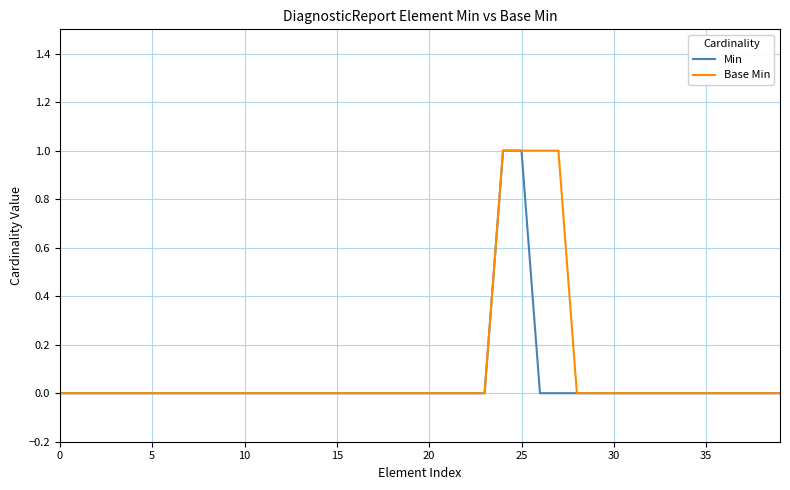

What is the difference between the second highest and second lowest values in the Base Min series?

1